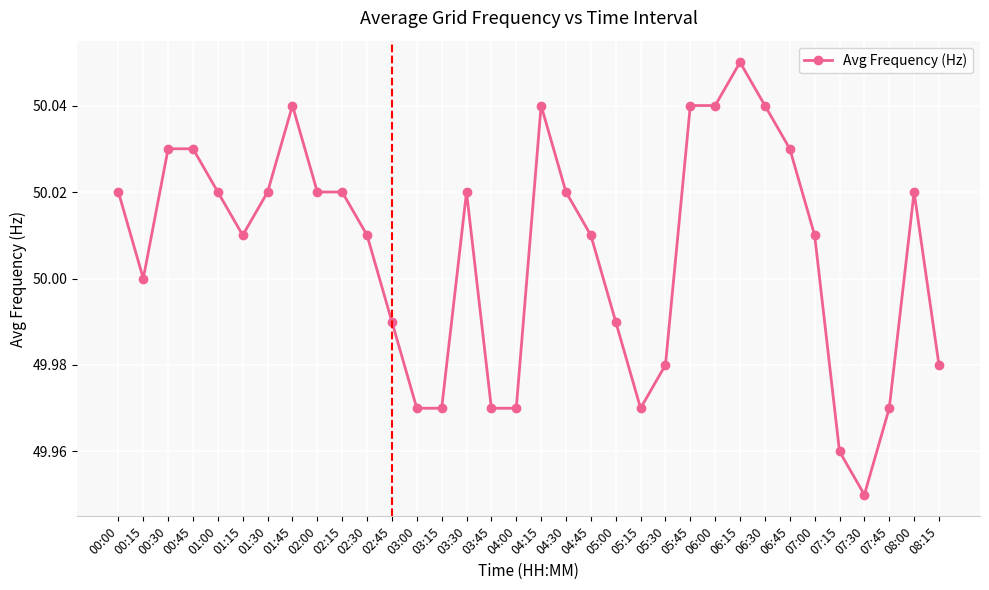

Where is the first local minimum?

00:15